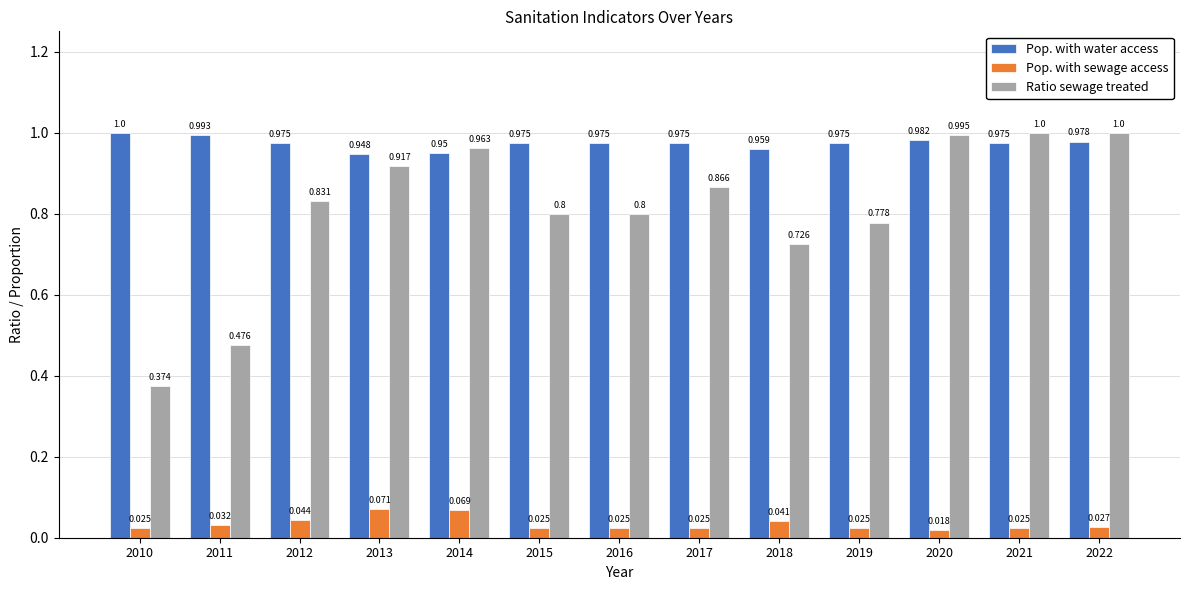

Where is Ratio sewage treated nearest to the value 0?

2010